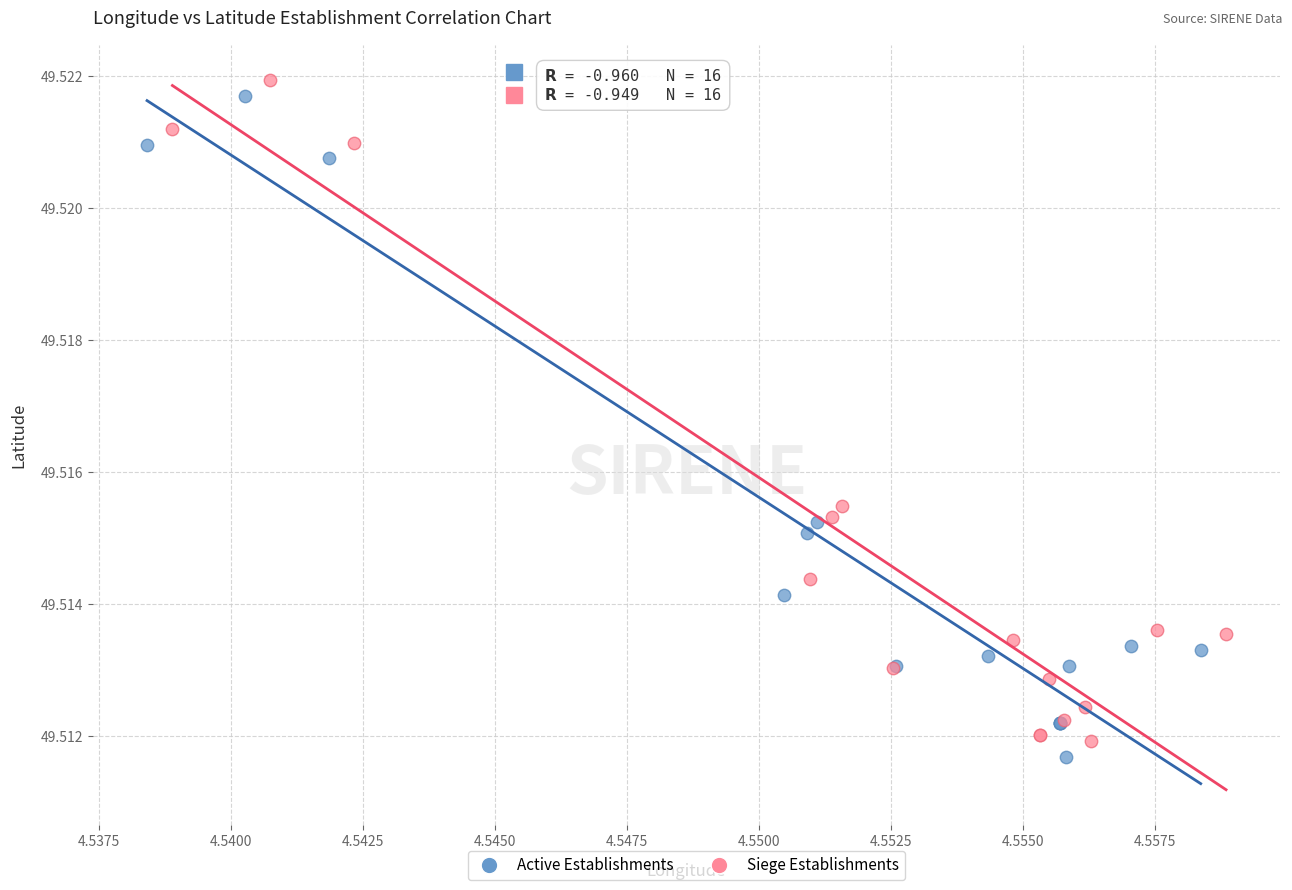

What are all the series names shown in the legend?

Active Establishments, Siege Establishments